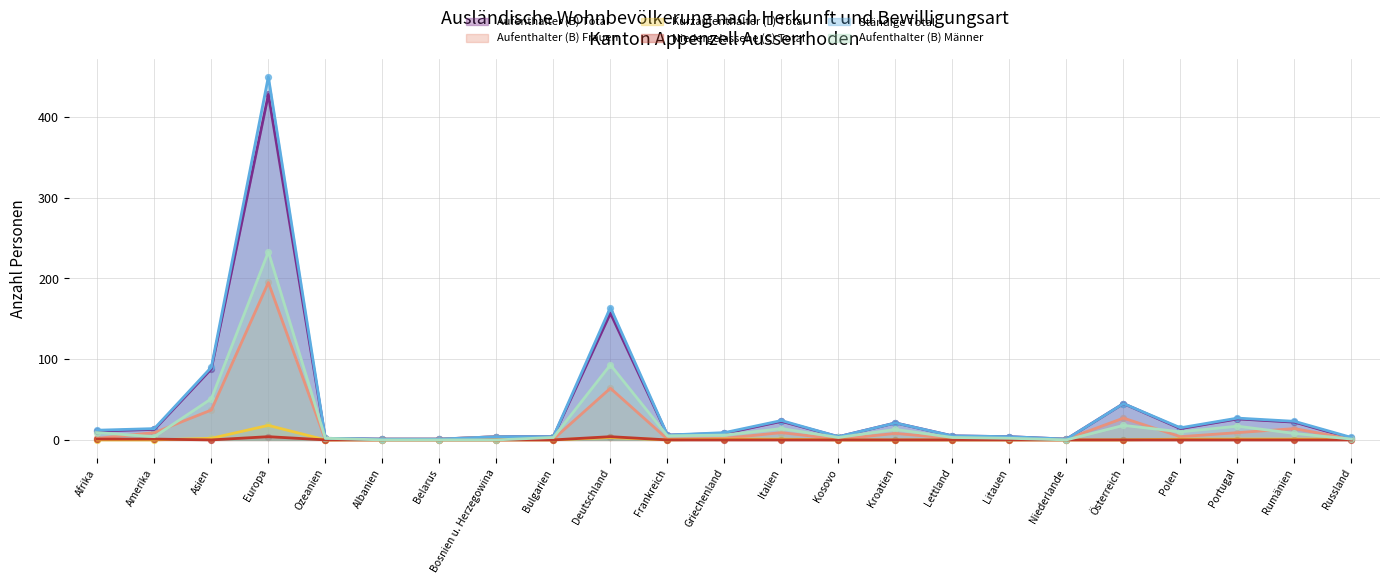

What are all the series names shown in the legend?

Aufenthalter (B) Total, Aufenthalter (B) Frauen, Kurzaufenthalter (L) Total, Niedergelassene (C) Total, Ständige Total, Aufenthalter (B) Männer